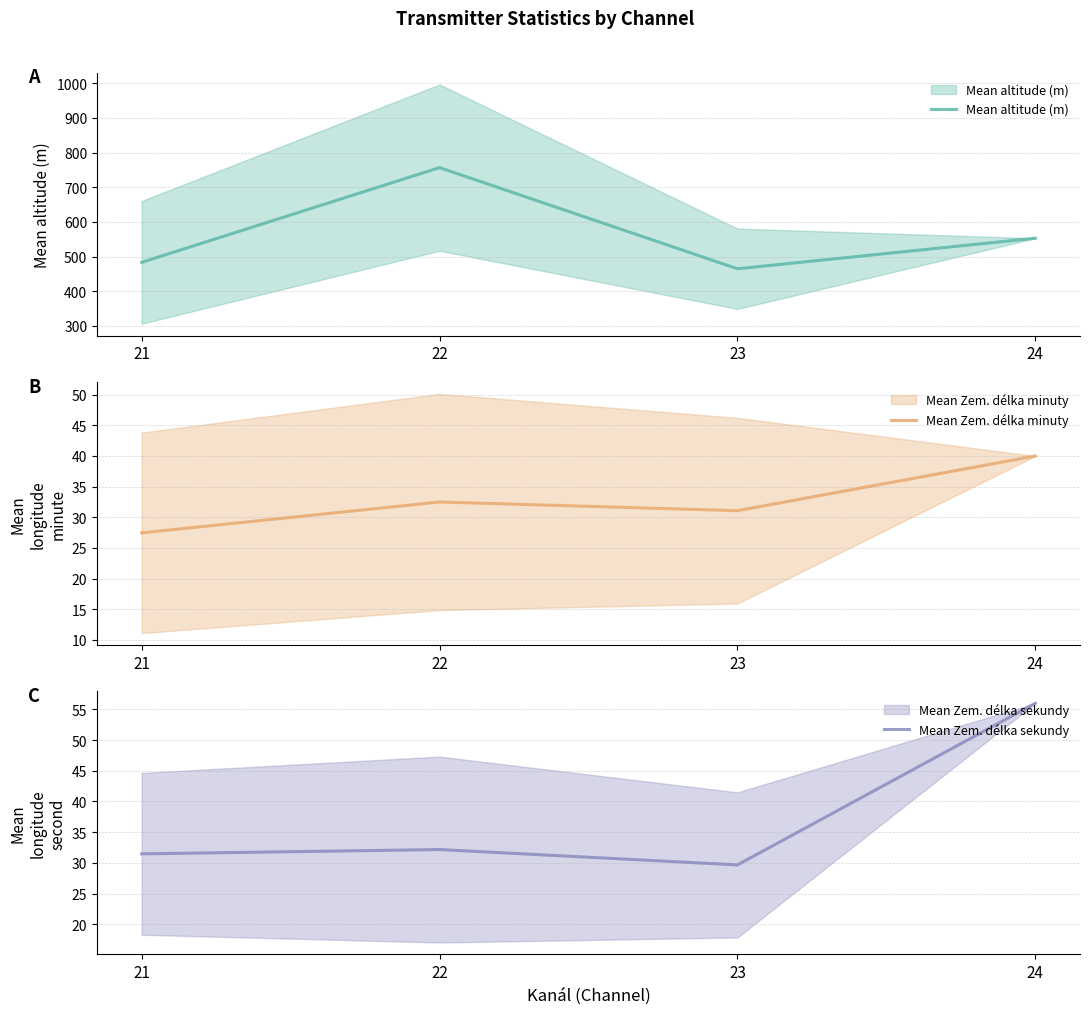

How many values in the Mean Zem. délka sekundy series are below 32?

2